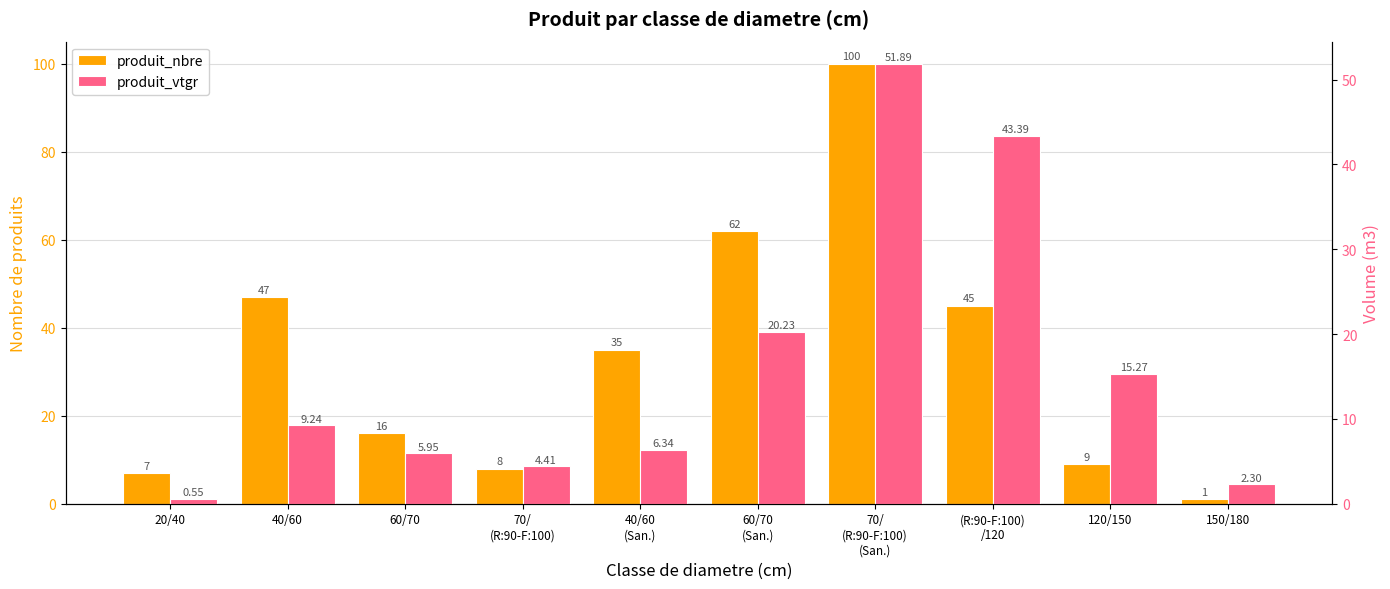

How many data points in produit_vtgr are above 9?

5